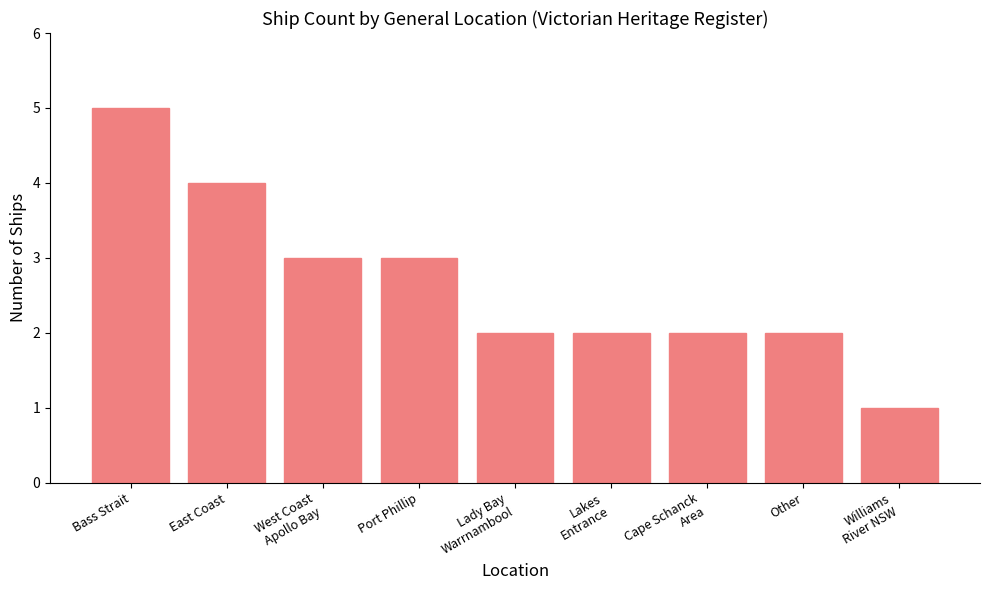

Approximately how many times larger is the value at Other compared to Port Phillip?

0.7